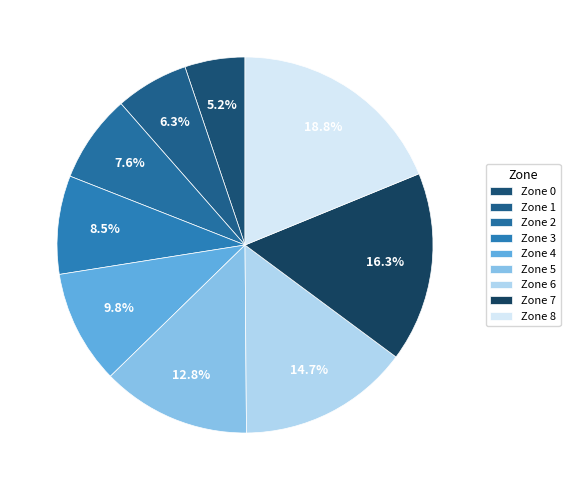

What percentage is the Zone 5 slice, to the nearest percent?

13%